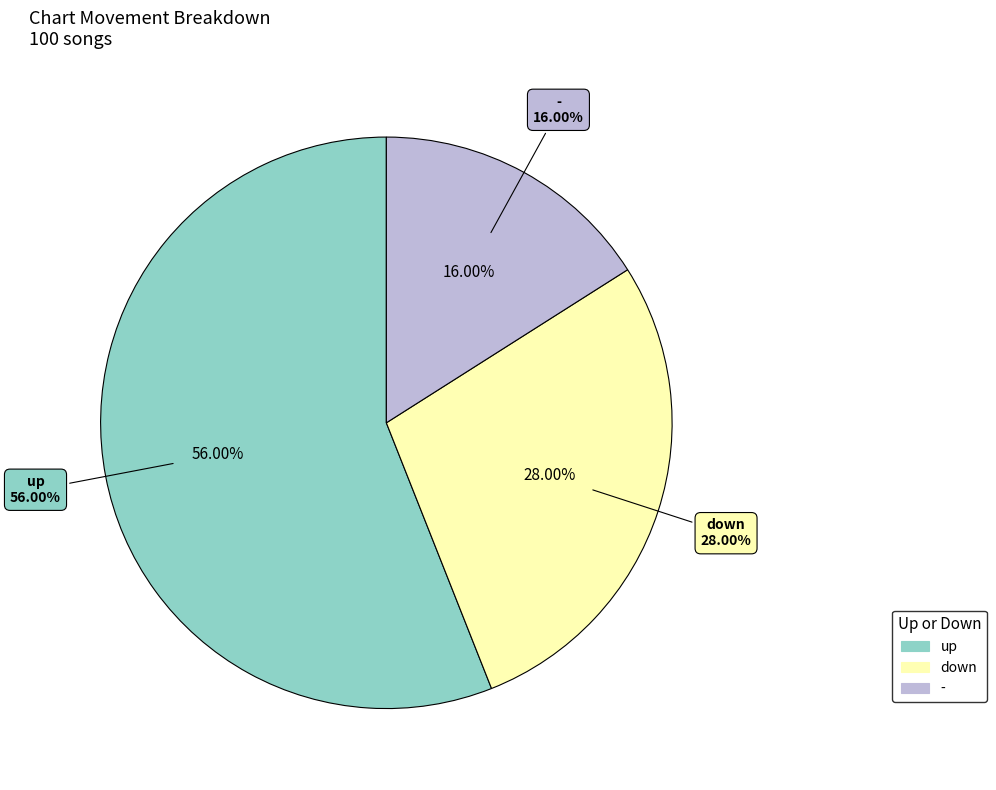

Count the number of slices in the pie.

3